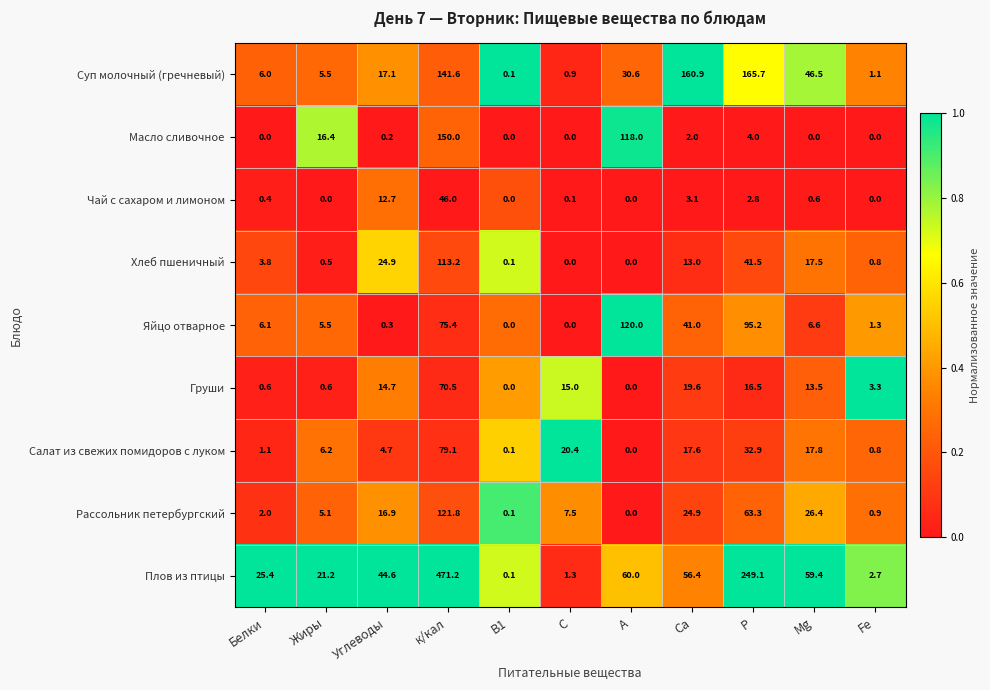

List the labels in order of Салат из свежих помидоров с луком value, largest first.

к/кал, Р, С, Mg, Са, Жиры, Углеводы, Белки, Fe, В1, А